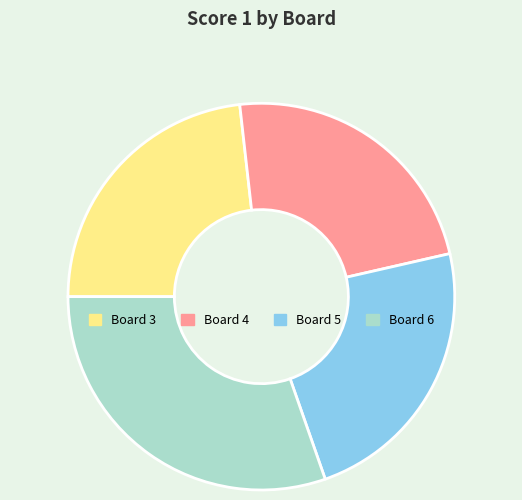

How many slices are in this pie chart?

4